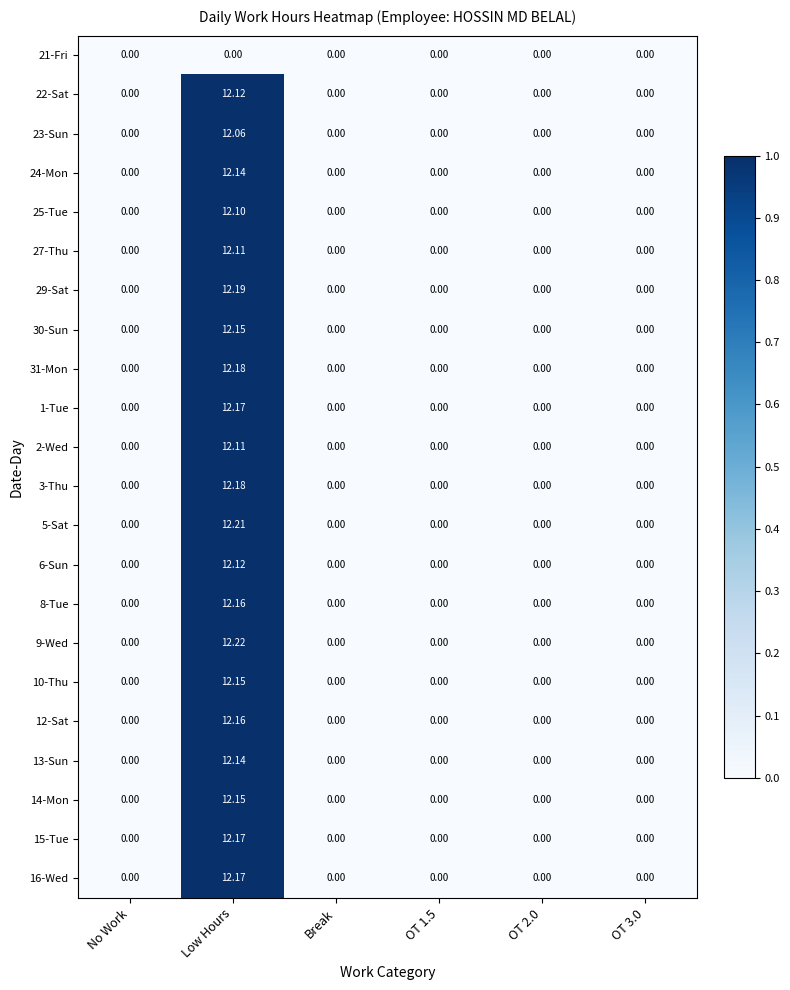

Which series has the largest range (max minus min)?

9-Wed